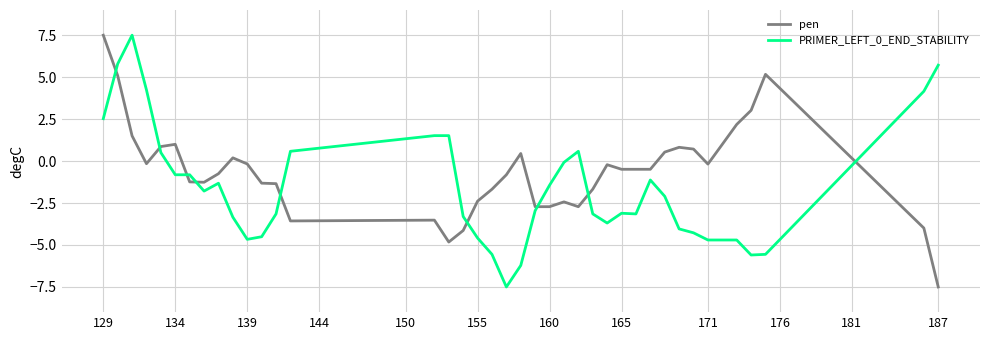

How many lines are shown in the chart?

2